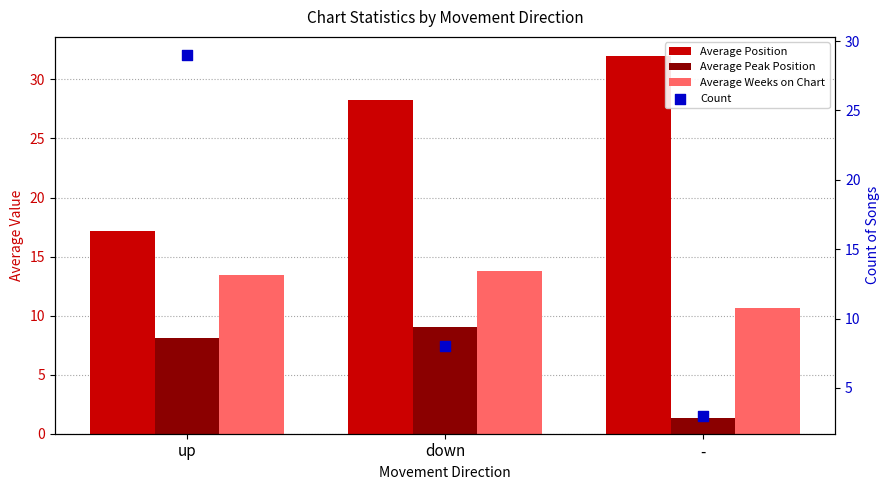

What is the total value across all series at -?

47.0